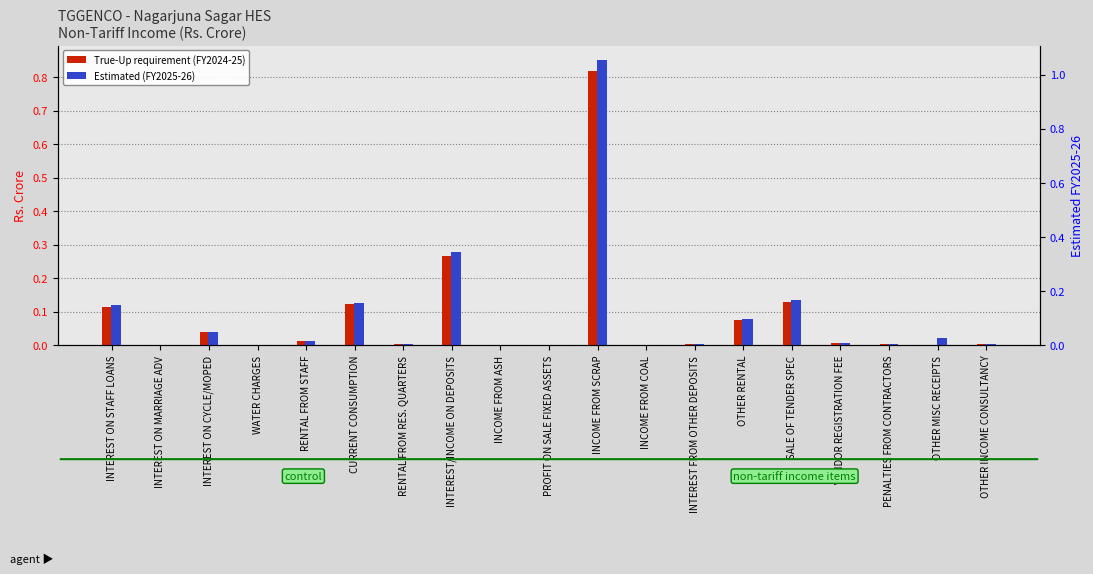

Between INCOME FROM ASH and OTHER RENTAL, which series saw the biggest shift?

Estimated (FY2025-26)